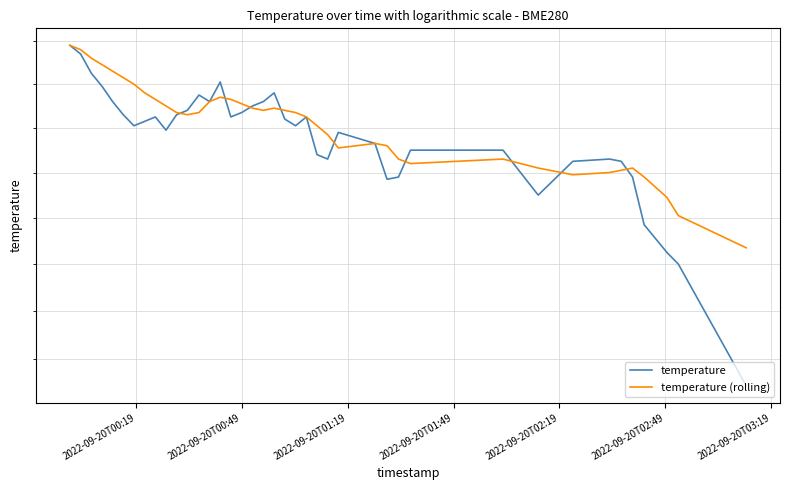

True or false: temperature and temperature (rolling) intersect in this chart.

True